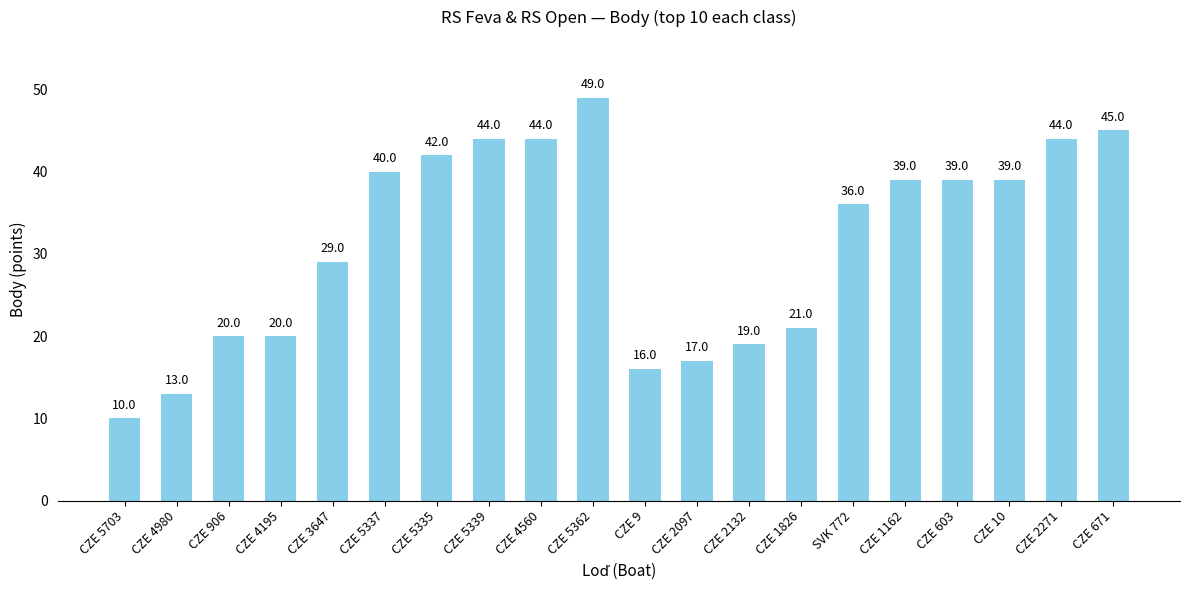

What is the difference between the maximum and minimum values?

39